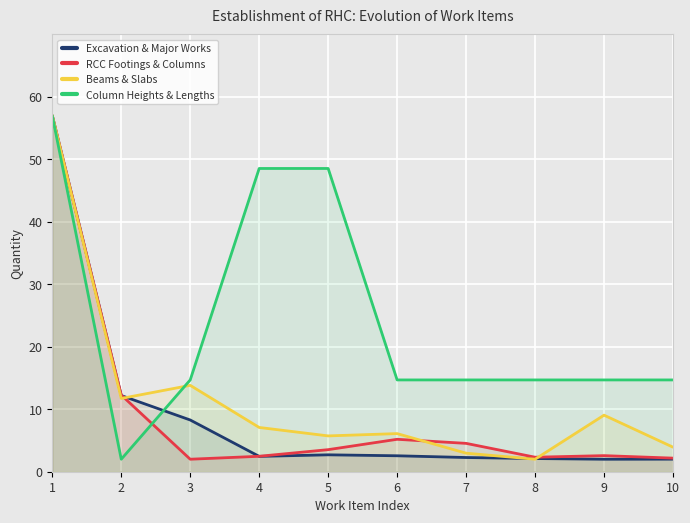

At 1, list the series in order from smallest to largest.

Excavation & Major Works, RCC Footings & Columns, Beams & Slabs, Column Heights & Lengths